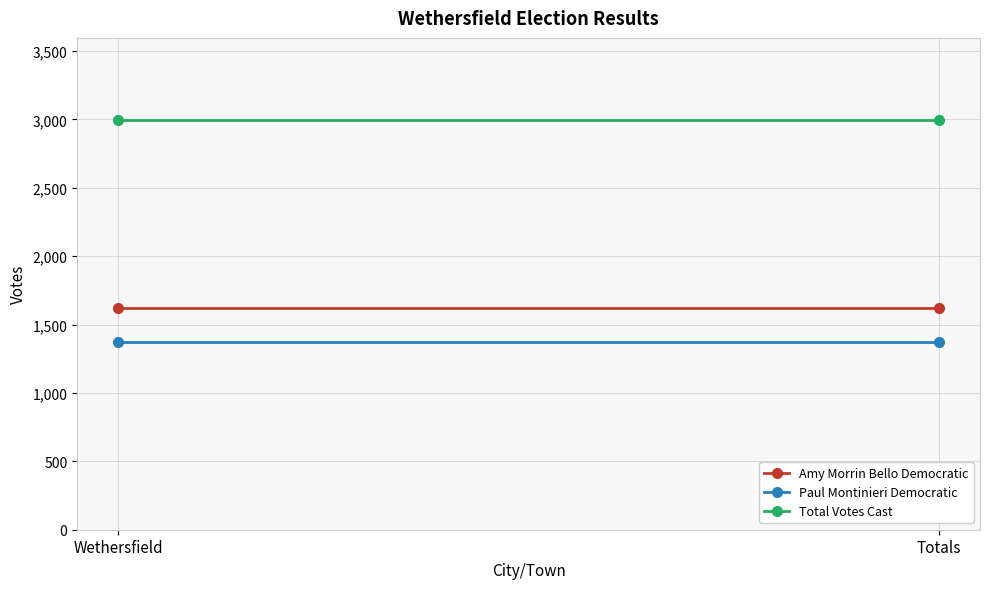

Is the value of Paul Montinieri Democratic at Wethersfield greater than the value of Amy Morrin Bello Democratic at Wethersfield?

No